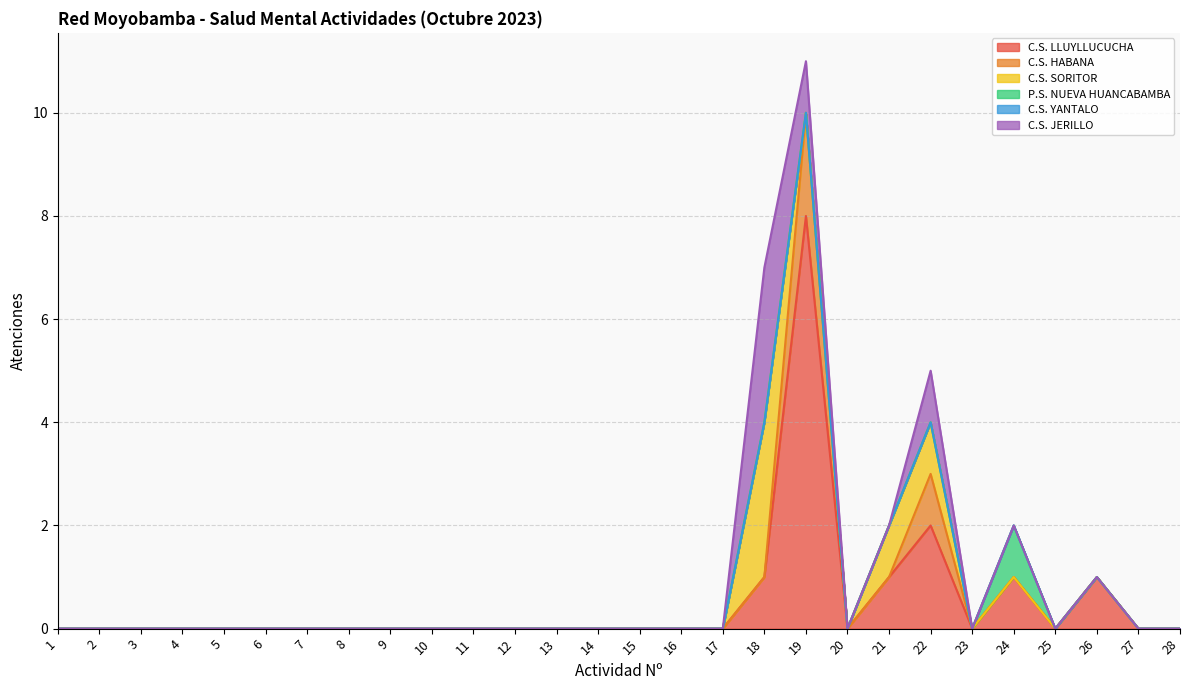

At which label is C.S. YANTALO closest to 0?

1